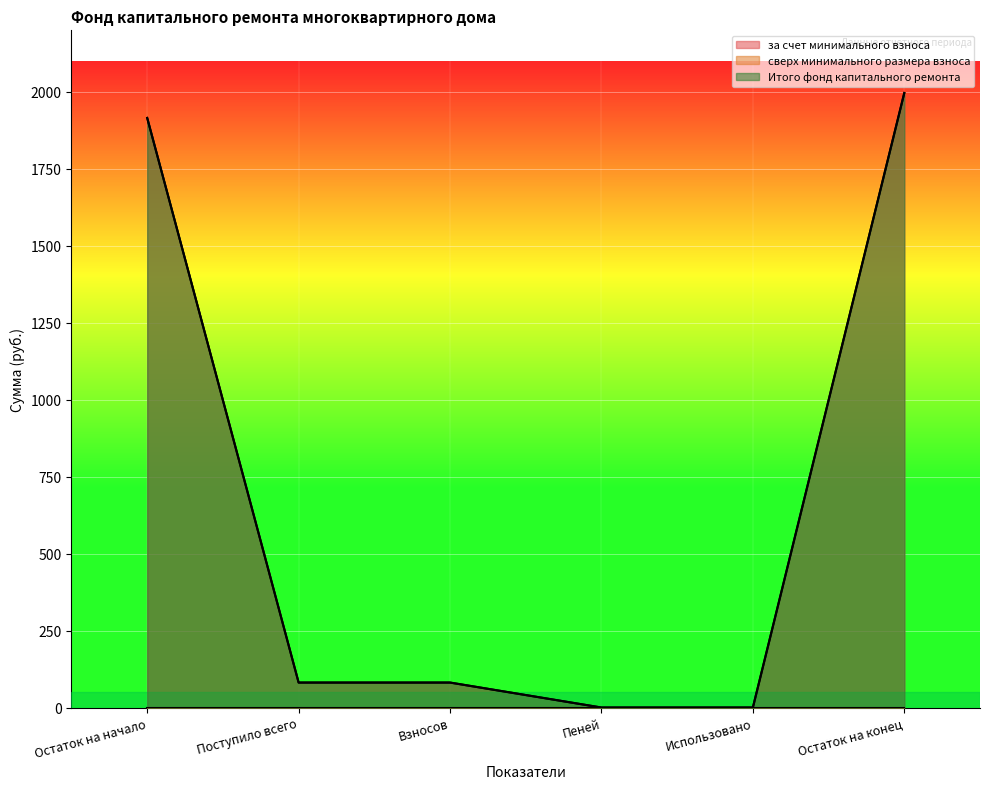

Reading right to left, transcribe all the data shown in this chart.

за счет минимального взноса: Остаток на конец=1996.5	Использовано=0.0	Пеней=0.0	Взносов=81.1	Поступило всего=81.1	Остаток на начало=1915.4
Итого фонд капитального ремонта: Остаток на конец=1996.5	Использовано=0.0	Пеней=0.0	Взносов=81.1	Поступило всего=81.1	Остаток на начало=1915.4